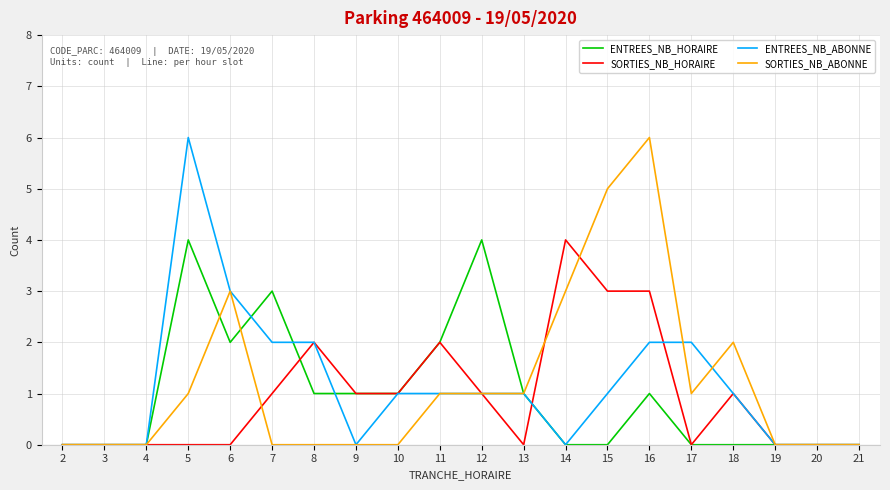

What is the total value across all series at 18?

4